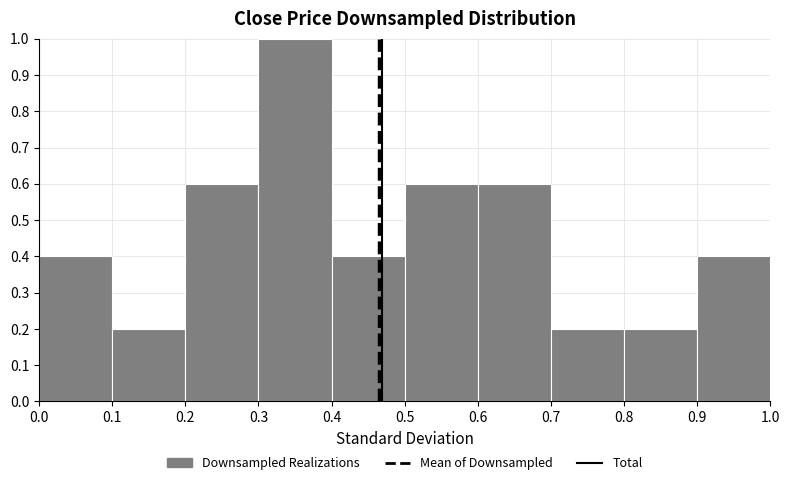

Reading left to right, transcribe this chart: for each bar, give the range it covers on the x-axis and its height. The values are not printed on the chart, so give them approximately, as read against the axis.

0.0 to 0.1: 0.4
0.1 to 0.2: 0.2
0.2 to 0.3: 0.6
0.3 to 0.4: 1.0
0.4 to 0.5: 0.4
0.5 to 0.6: 0.6
0.6 to 0.7: 0.6
0.7 to 0.8: 0.2
0.8 to 0.9: 0.2
0.9 to 1.0: 0.4